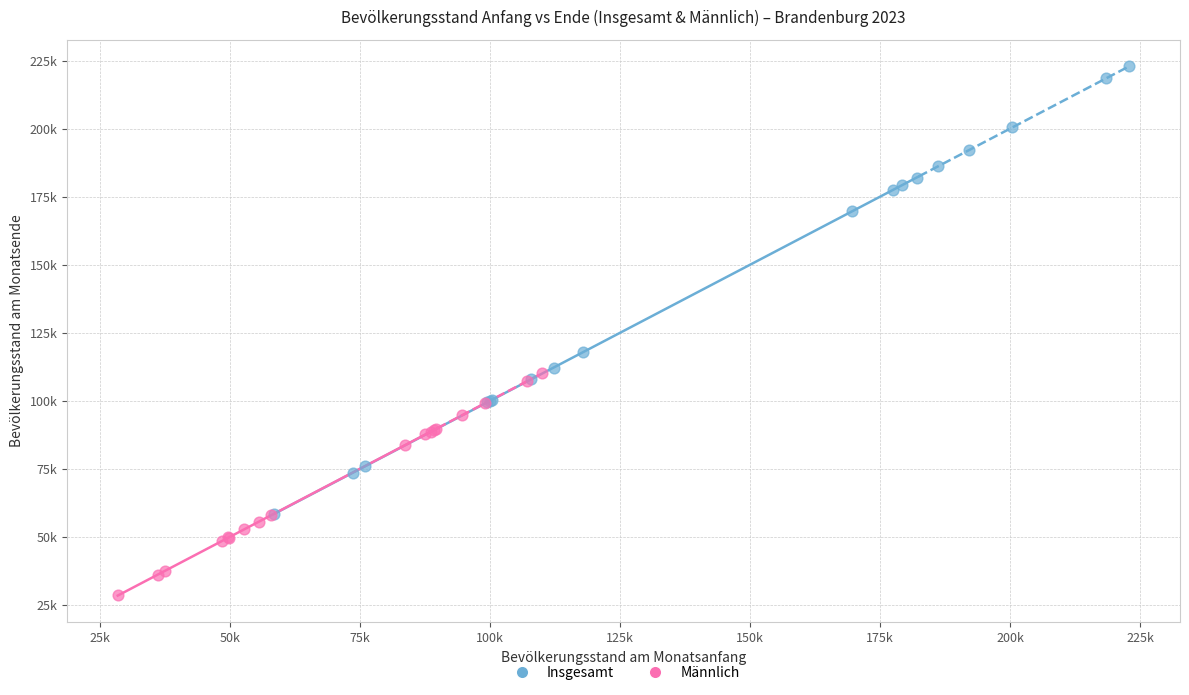

Which series has the widest spread of Y values?

Insgesamt